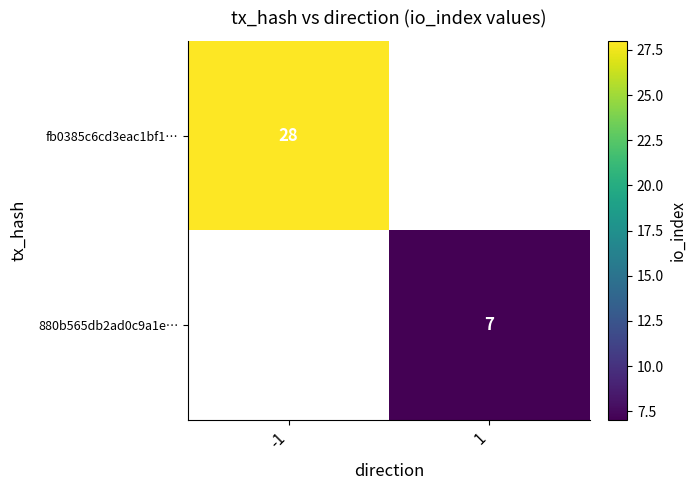

The 880b565db2ad0c9a1e… series shows 7 at 1. True or false?

True